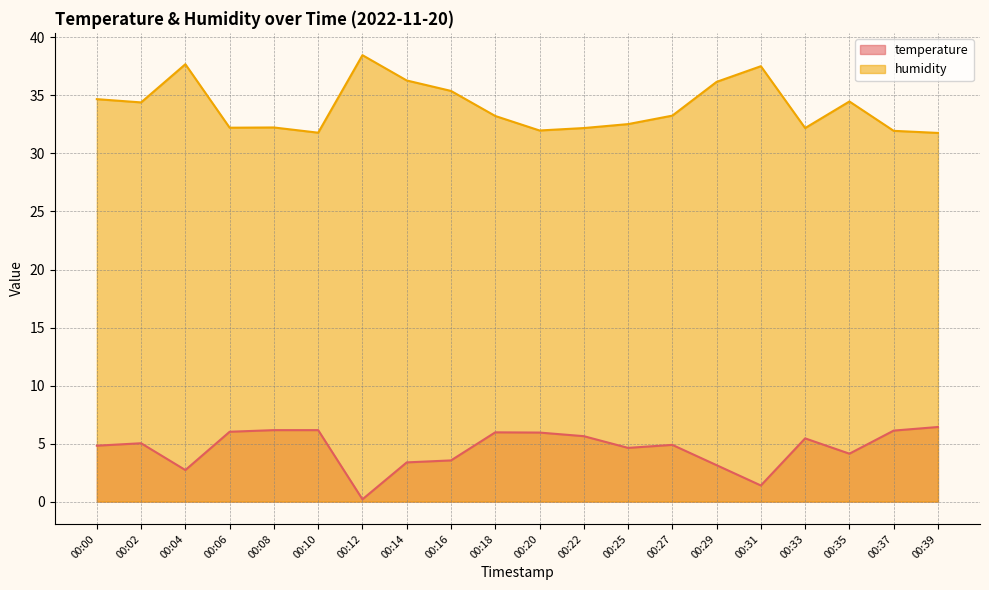

True or false: humidity and temperature cross at least once.

False